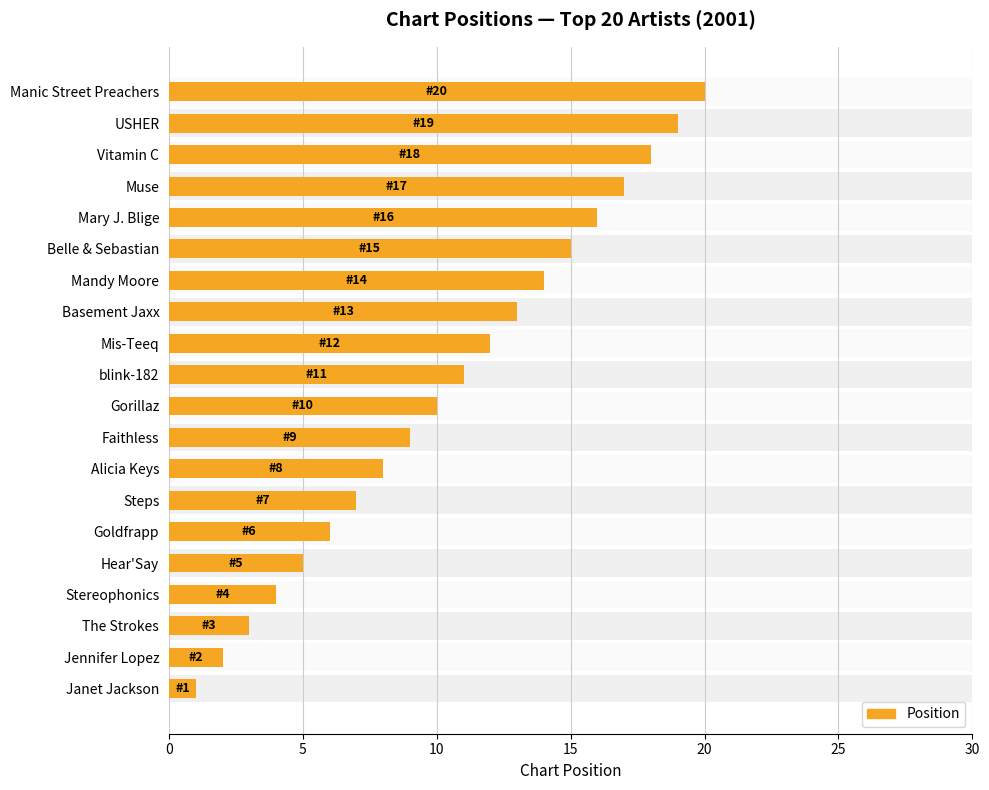

The chart shows a value of 9 at Goldfrapp. True or false?

False